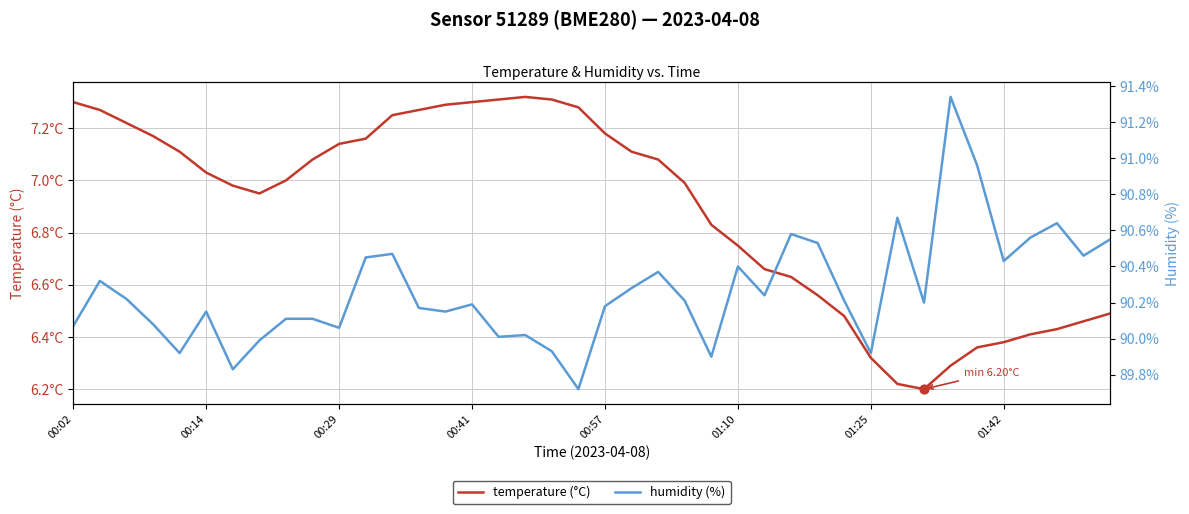

Which series contains the lowest Y value?

temperature (°C)